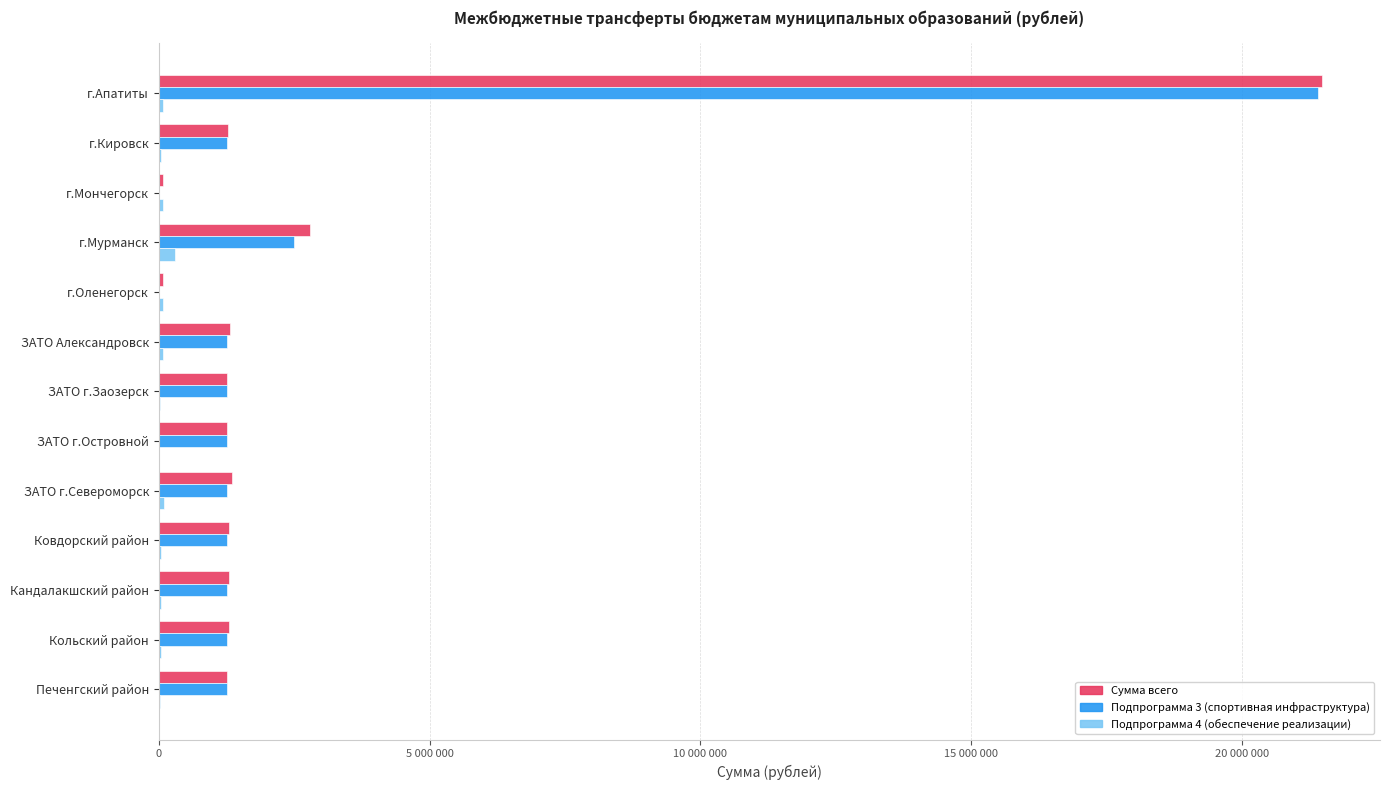

What are all the series names shown in the legend?

Сумма всего, Подпрограмма 3 (спортивная инфраструктура), Подпрограмма 4 (обеспечение реализации)